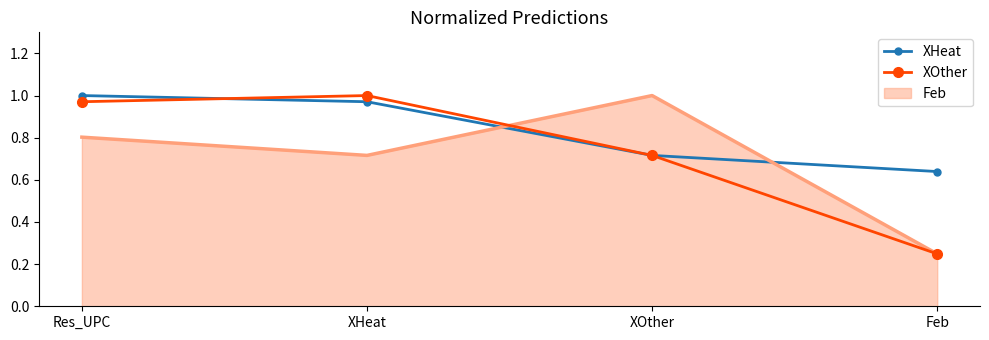

Is it true that Feb equals 0.2 at XHeat?

False